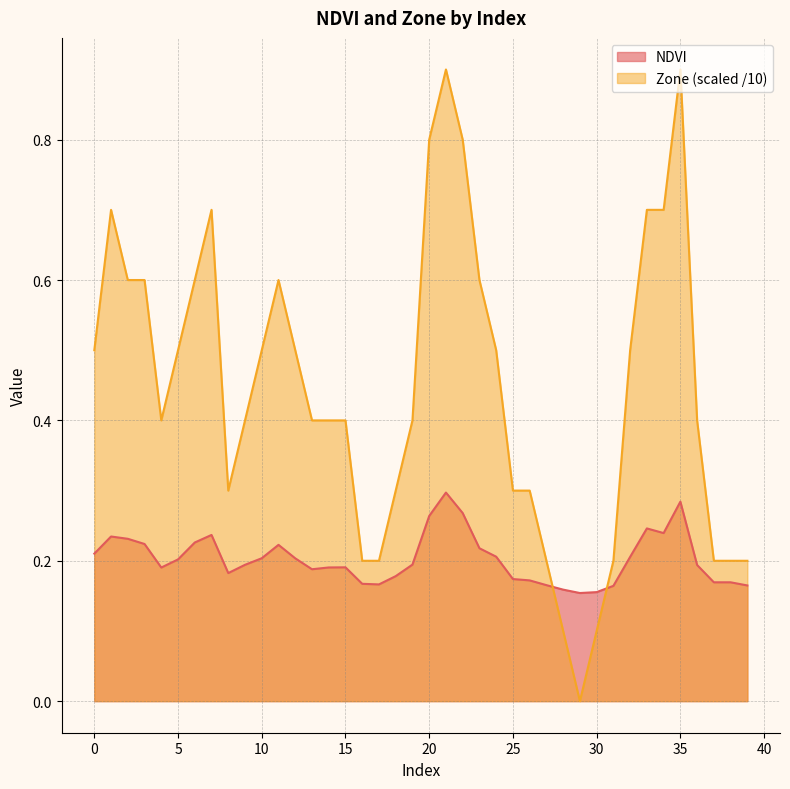

Where is the first local maximum for Zone?

1